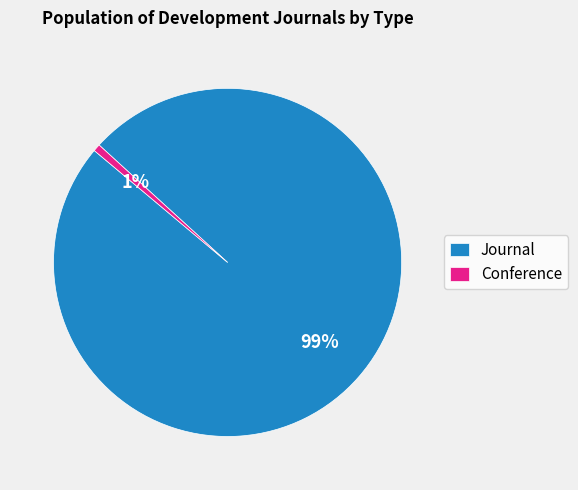

Rank the categories by value from highest to lowest.

Journal, Conference